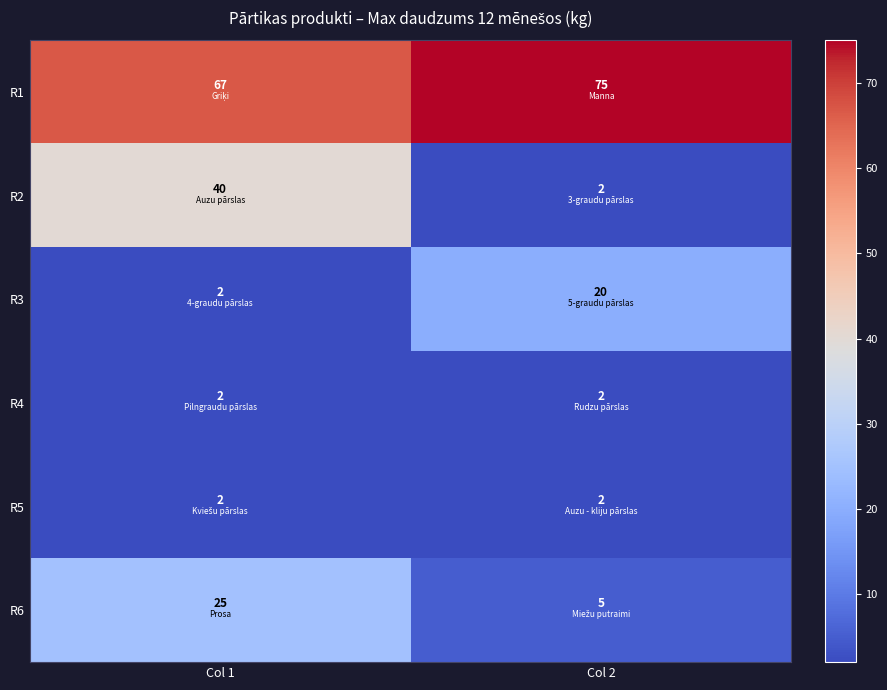

Between Col 1 and Col 2, which series saw the biggest shift?

R2